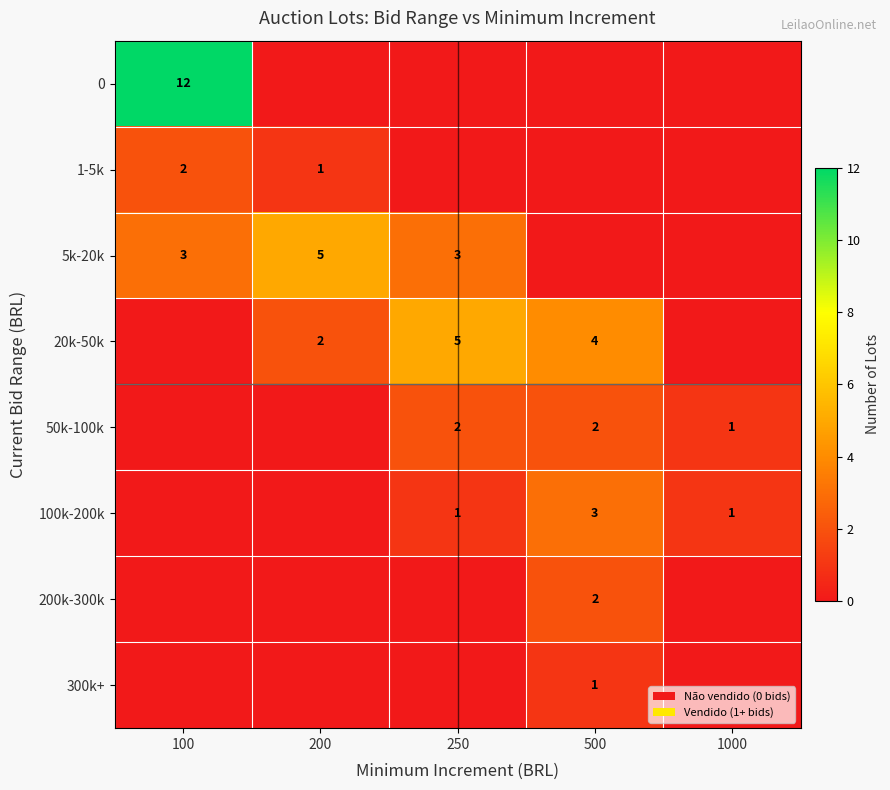

Is it true that 50k-100k equals 0 at 1000?

False